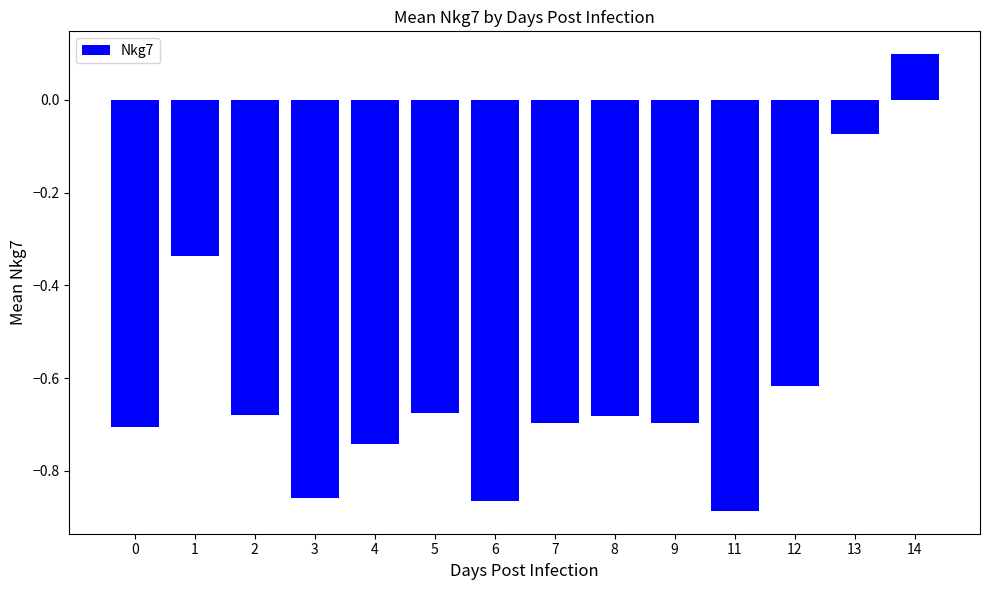

Is it true that the value at 9 is -1.2?

False